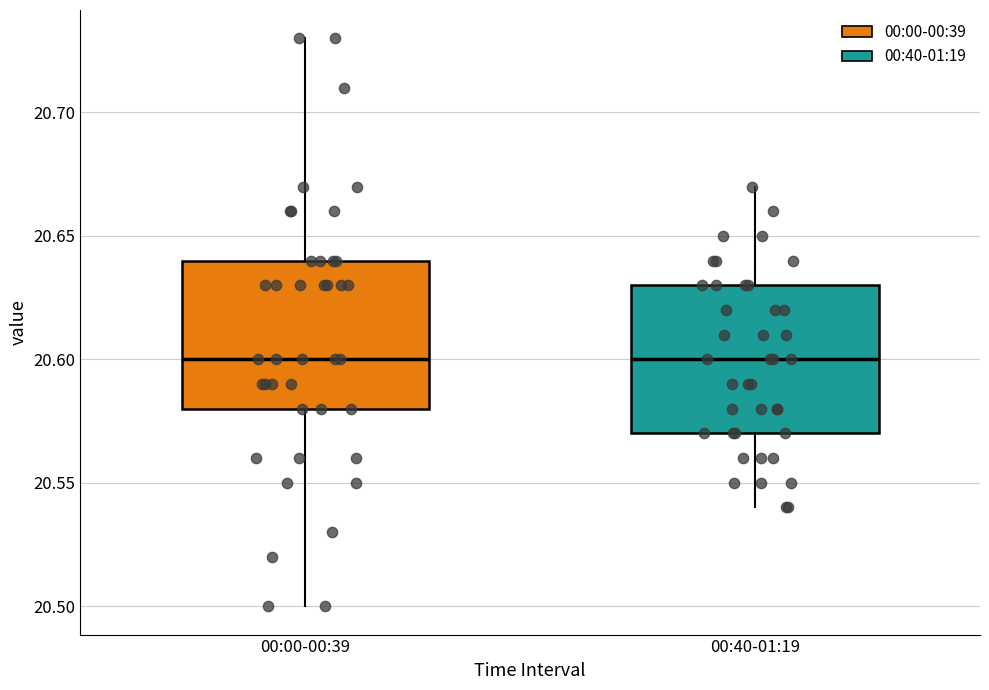

Where does the median line of the box for 00:00-00:39 sit on the y-axis? The values are not printed on the chart, so give them approximately, as read against the axis.

20.60